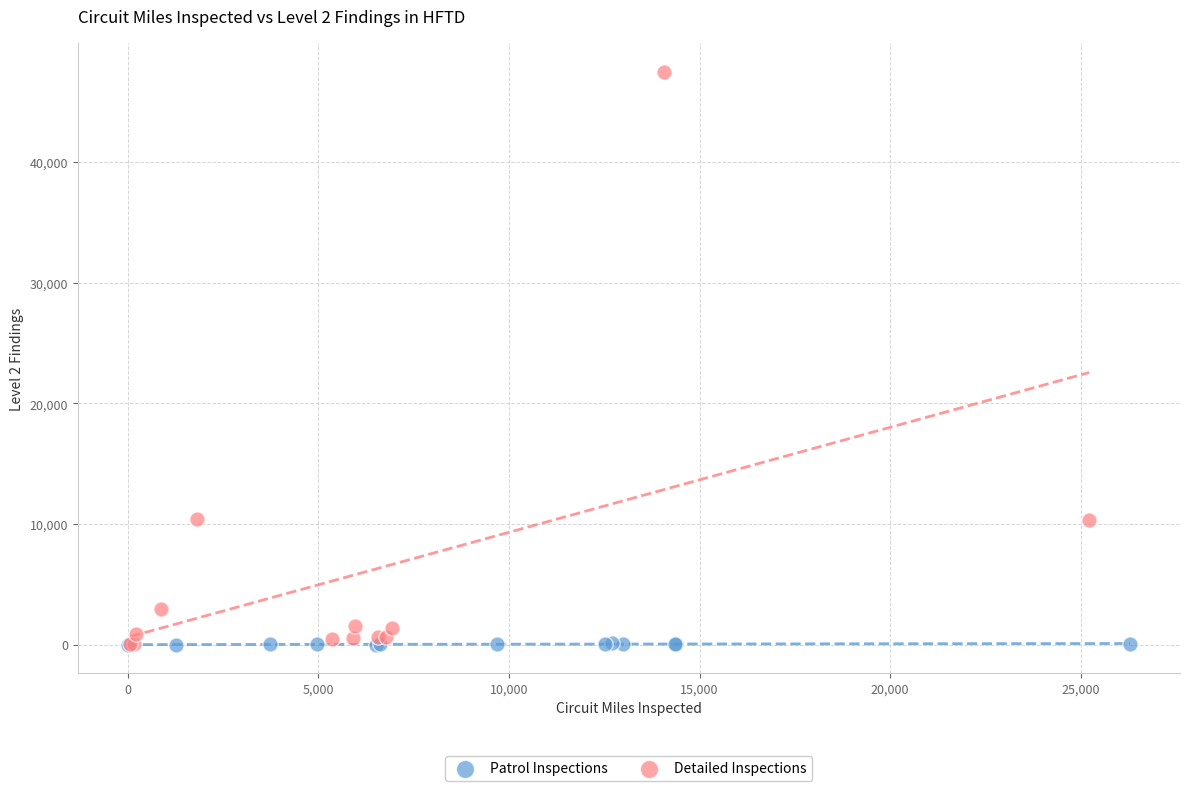

Which series has the largest Y range (max minus min)?

Detailed Inspections